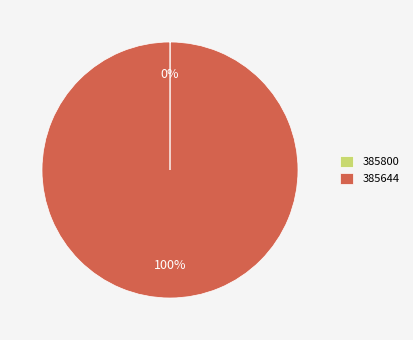

To the nearest percent, what is the difference between the largest and smallest slice percentages?

100%